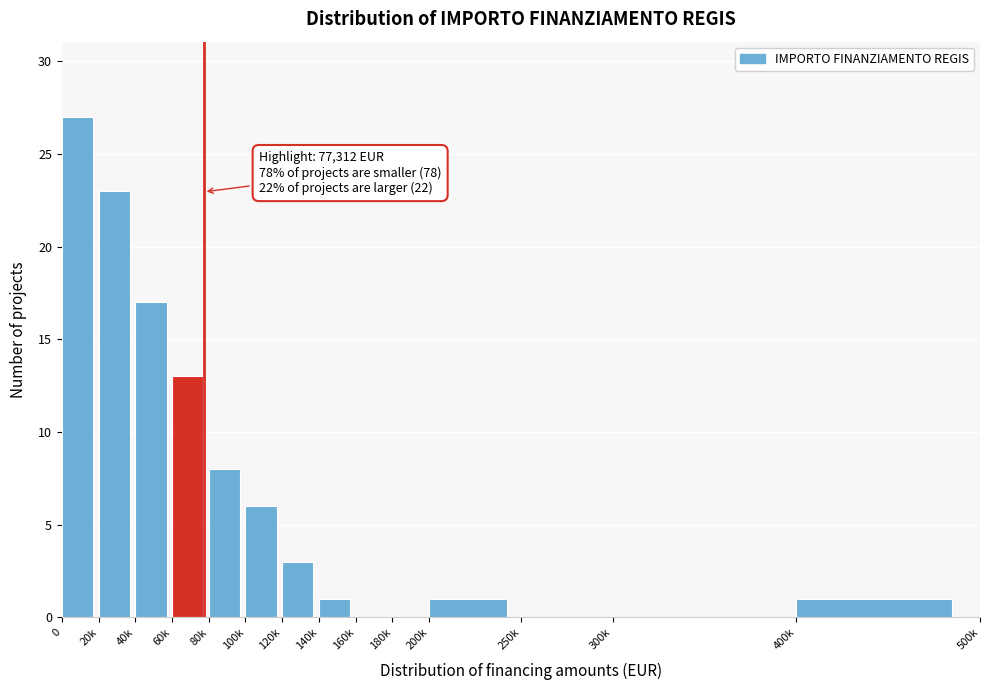

Reading left to right, what are all the values shown in this chart?

0=27	20k=23	40k=17	60k=13	80k=8	100k=6	120k=3	140k=1	160k=0	180k=0	200k=1	250k=0	300k=0	400k=1